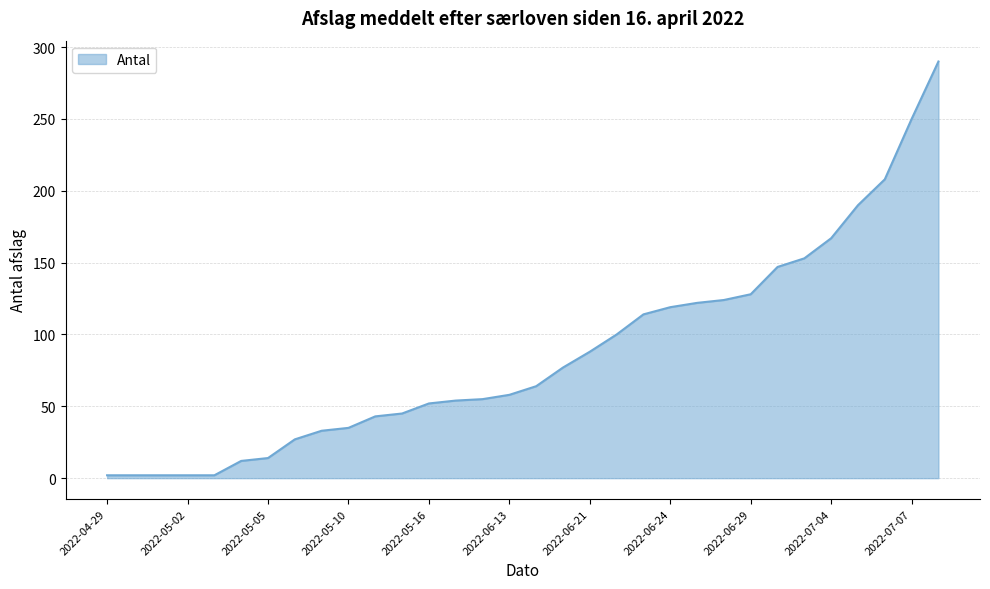

What is the greatest value displayed?

290